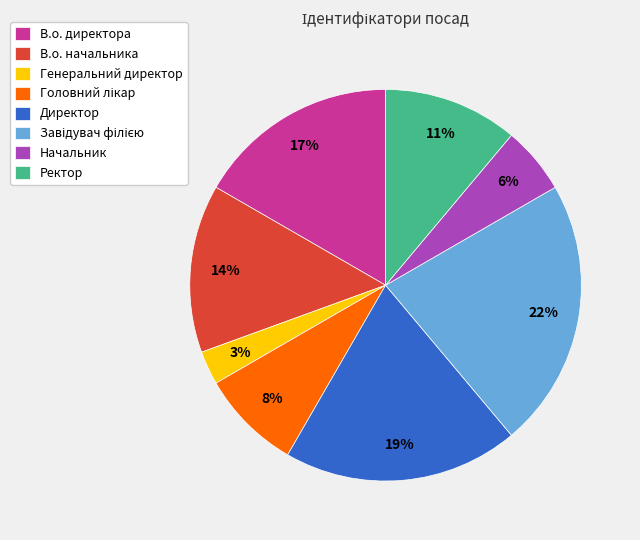

Is the sum of В.о. начальника and Начальник greater than half?

No